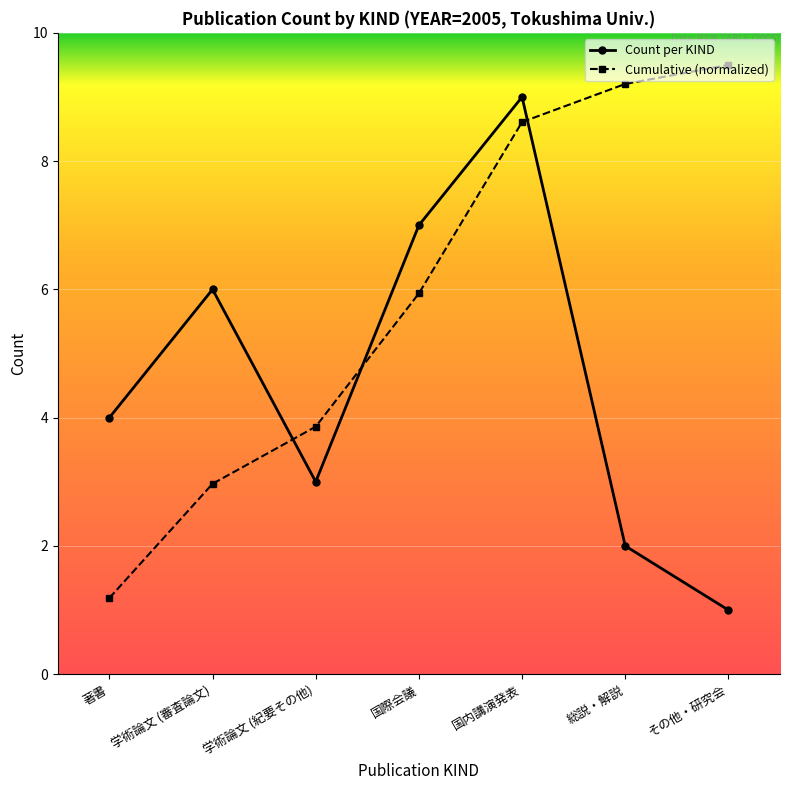

Where do Cumulative (normalized) and Count per KIND first cross each other?

学術論文 (審査論文) and 学術論文 (紀要その他)